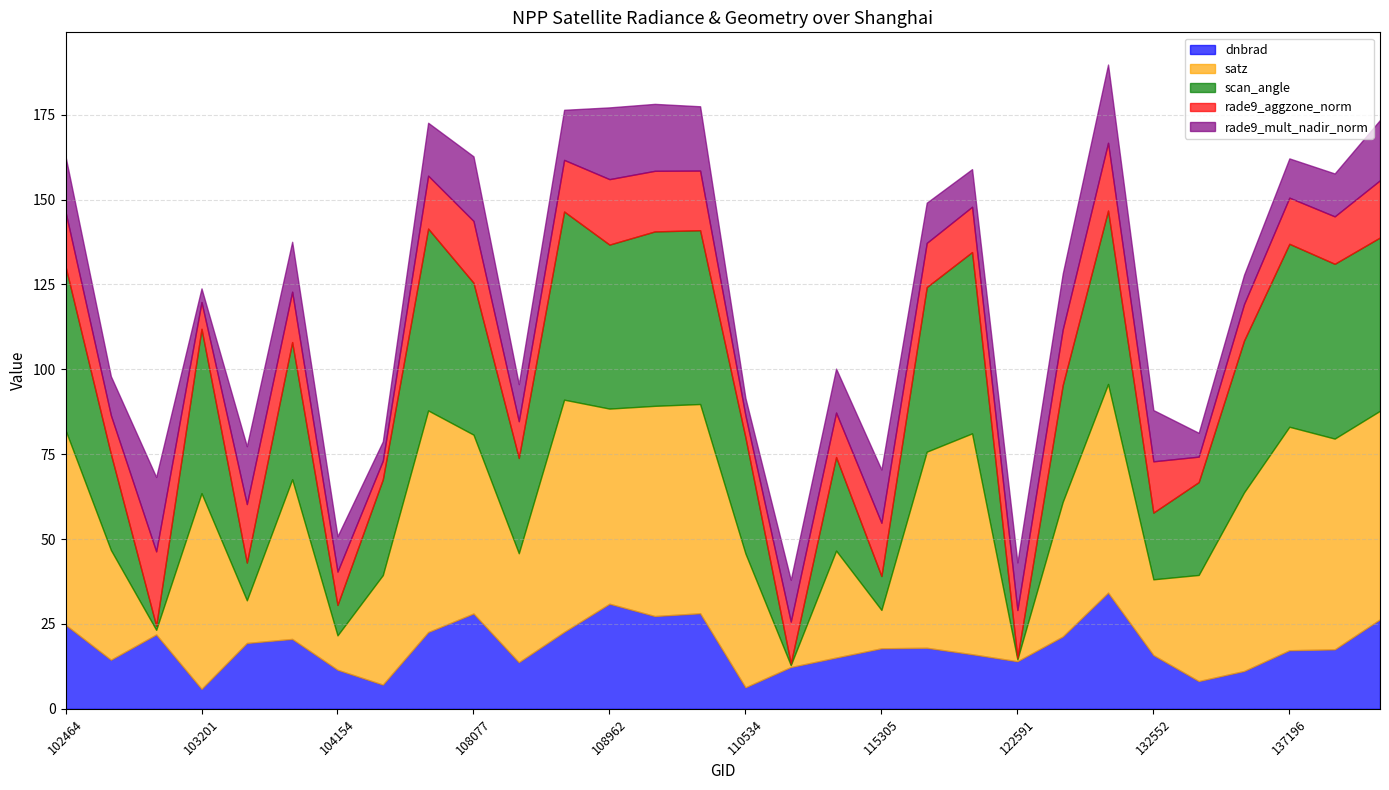

Is the value of scan_angle at 102835 greater than the value of satz at 115305?

No